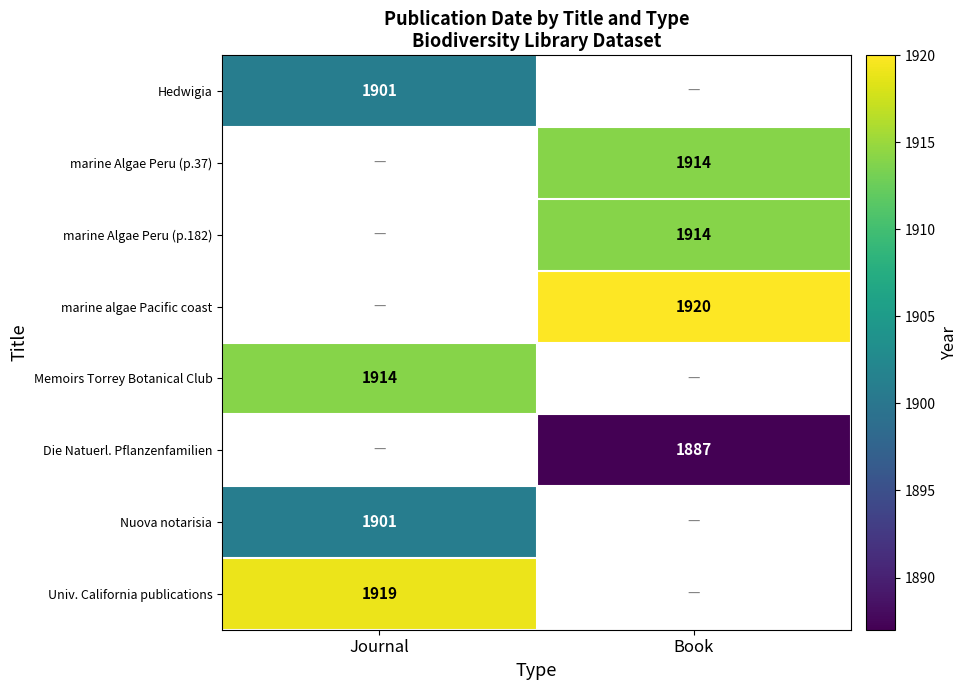

True or false: Hedwigia has a value of 2567 at Journal.

False